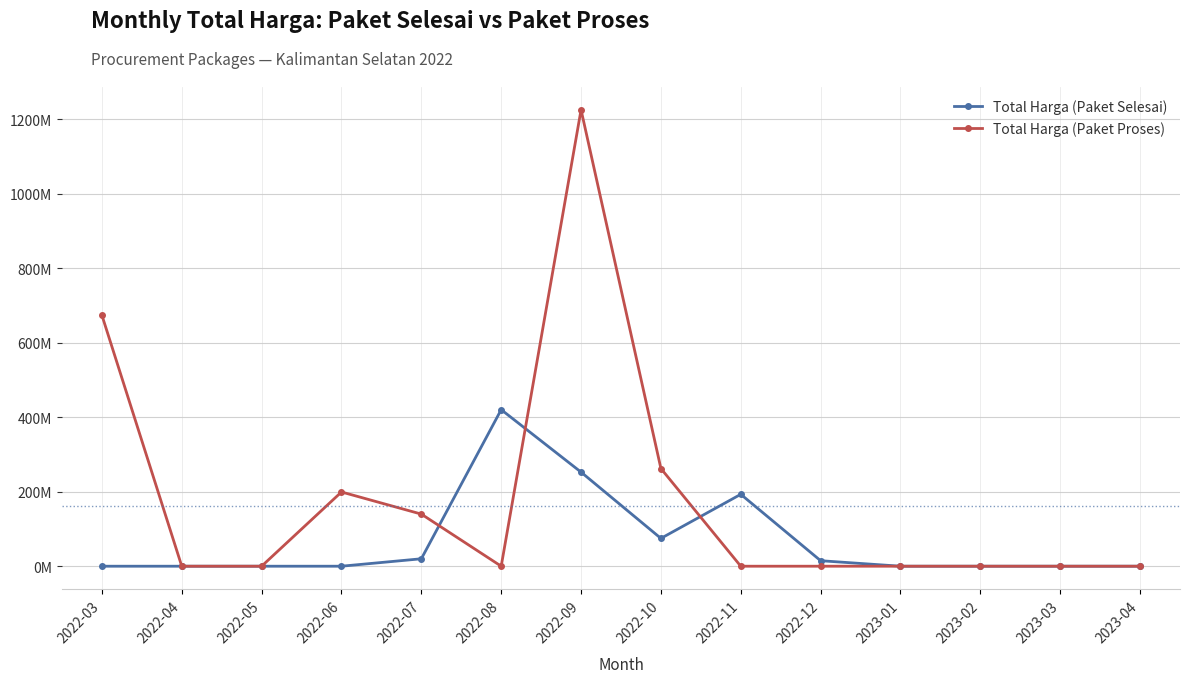

Rank the categories by Total Harga (Paket Proses) value from highest to lowest.

2022-09, 2022-03, 2022-10, 2022-06, 2022-07, 2022-04, 2022-05, 2022-08, 2022-11, 2022-12, 2023-01, 2023-02, 2023-03, 2023-04